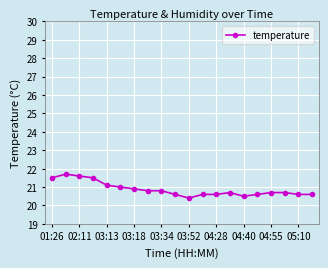

True or false: there are more than 1 points higher than both neighbors.

True